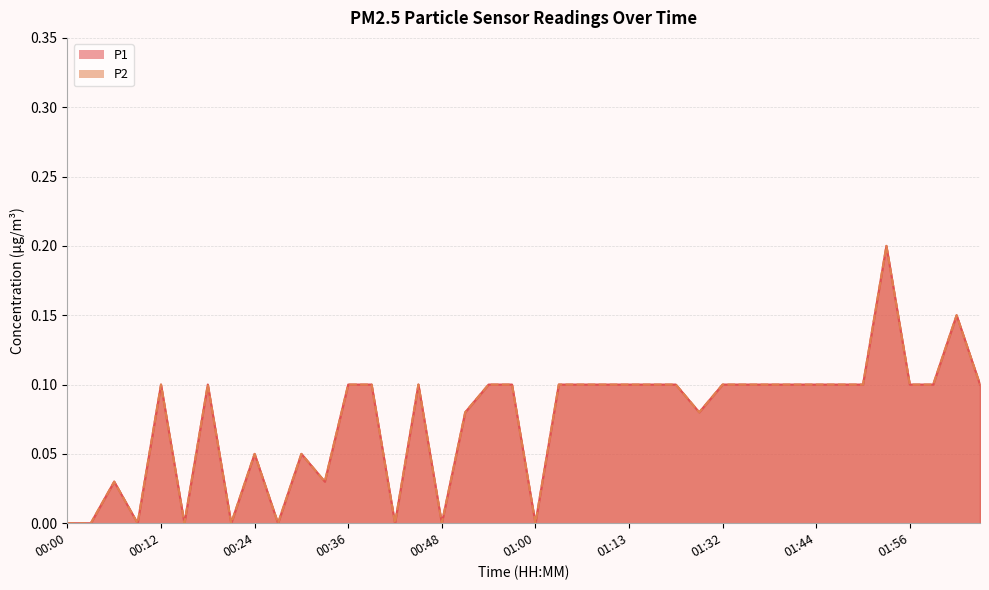

Does the chart have visible grid lines?

Yes